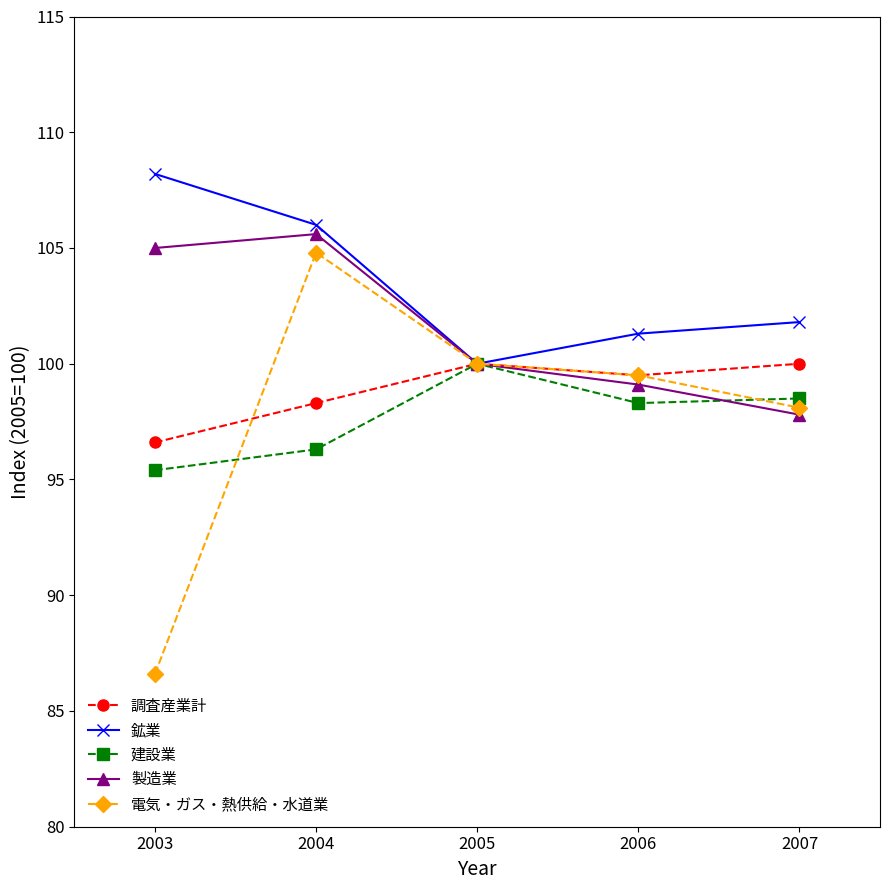

What are all the series names shown in the legend?

調査産業計, 鉱業, 建設業, 製造業, 電気・ガス・熱供給・水道業